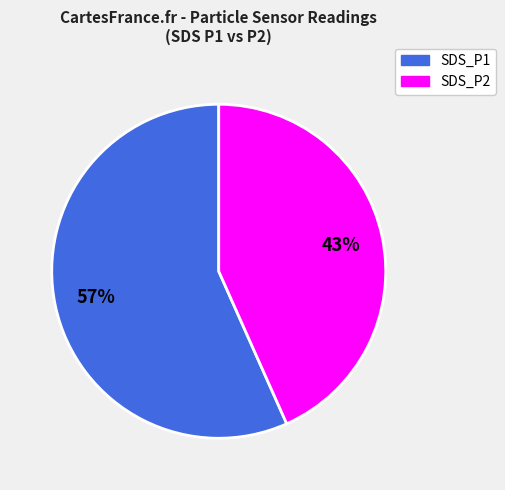

Is there any slice that represents more than half of the pie?

Yes